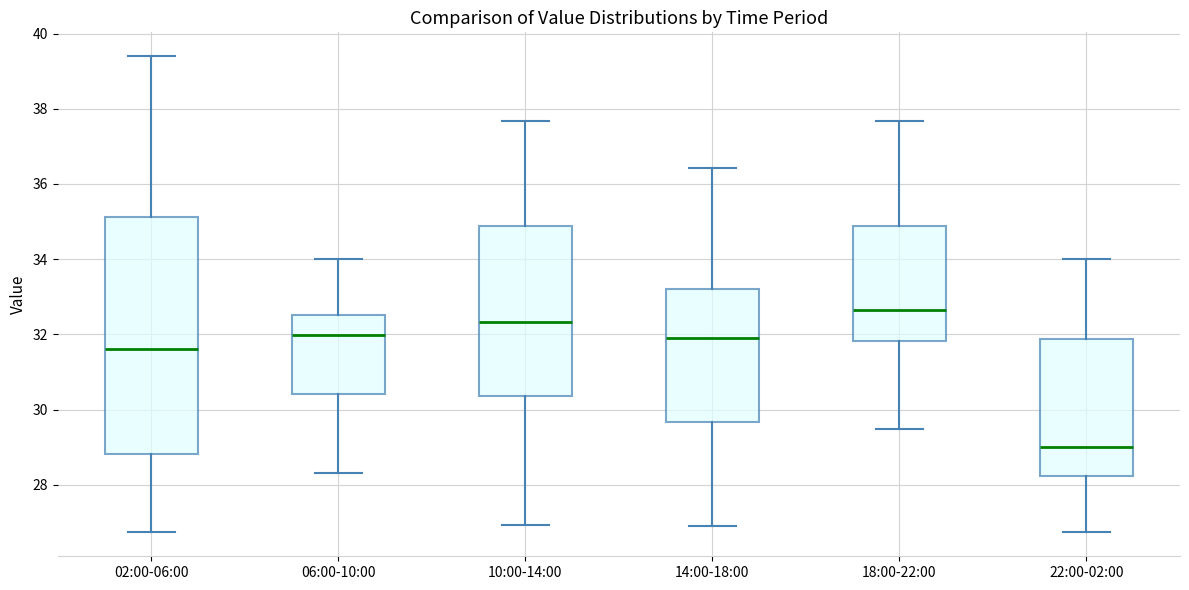

Where is the upper edge of the box for 10:00-14:00 on the y-axis? The values are not printed on the chart, so give them approximately, as read against the axis.

34.8